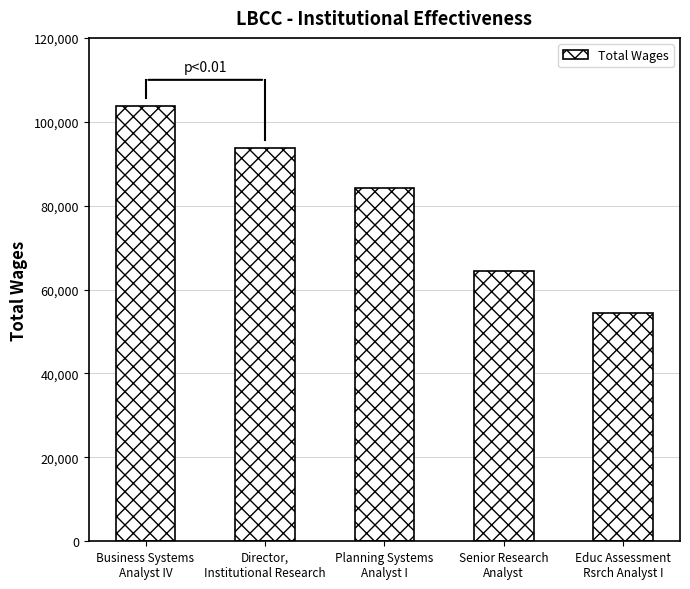

What is the maximum value shown in the chart?

103789